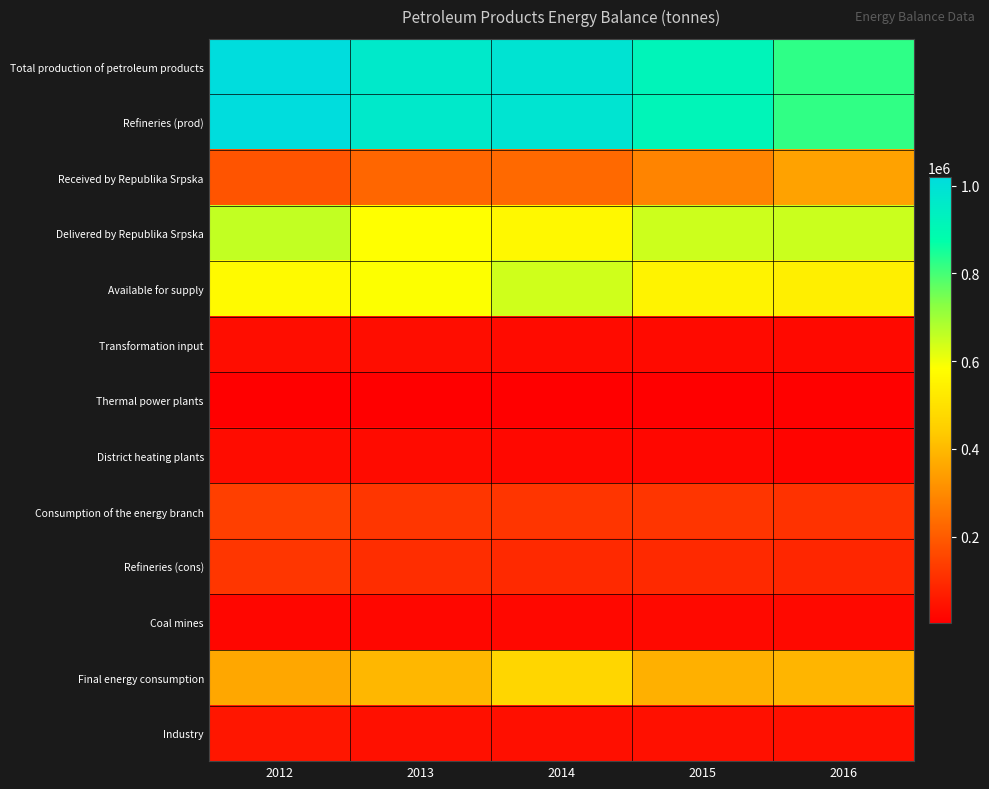

Rank the series at 2016 from lowest to highest value.

Thermal power plants, District heating plants, Transformation input, Coal mines, Industry, Refineries (cons), Consumption of the energy branch, Received by Republika Srpska, Final energy consumption, Available for supply, Delivered by Republika Srpska, Refineries (prod), Total production of petroleum products